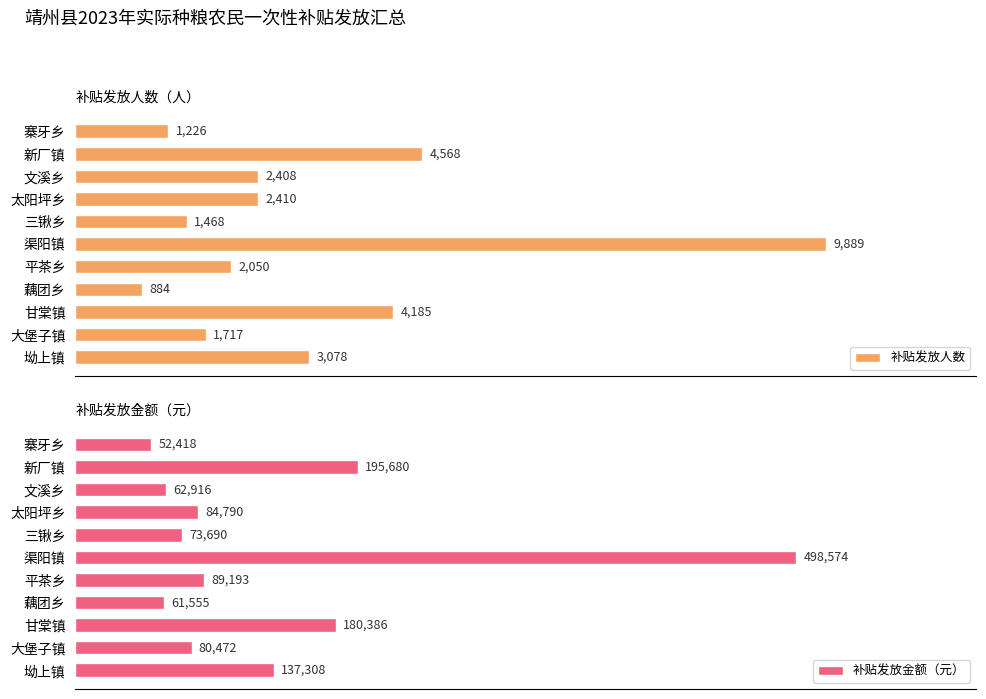

Rank the categories by 补贴发放金额（元） value from lowest to highest.

寨牙乡, 藕团乡, 文溪乡, 三锹乡, 大堡子镇, 太阳坪乡, 平茶乡, 坳上镇, 甘棠镇, 新厂镇, 渠阳镇